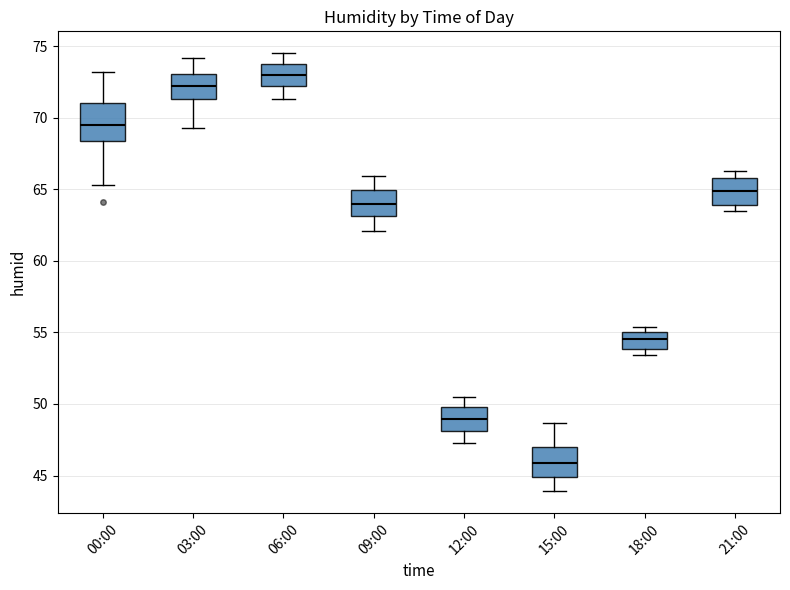

Where is the upper edge of the box for 03:00 on the y-axis? The values are not printed on the chart, so give them approximately, as read against the axis.

73.0